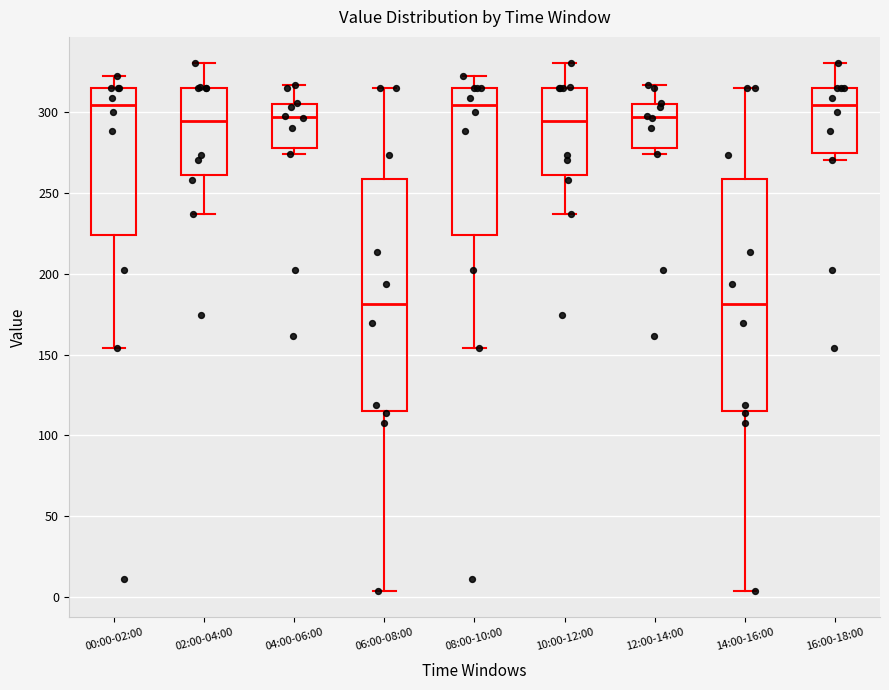

Where is the lower edge of the box for 12:00-14:00 on the y-axis? The values are not printed on the chart, so give them approximately, as read against the axis.

280